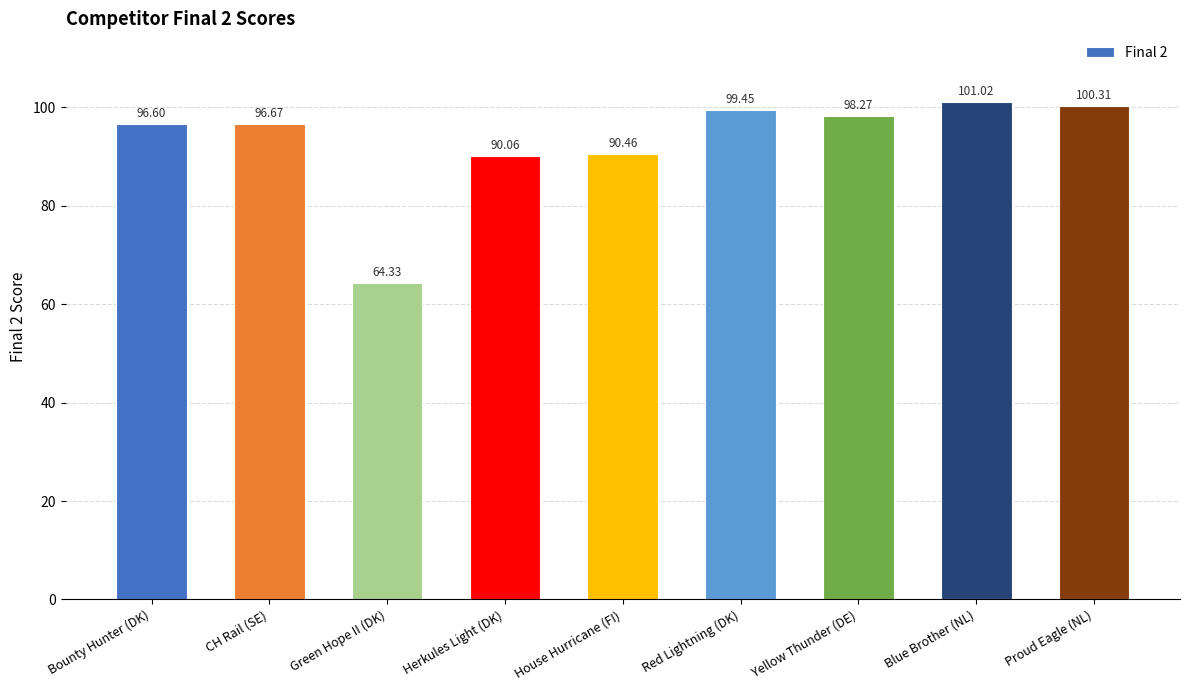

Is it true that the value at Proud Eagle (NL) is 100.3?

True